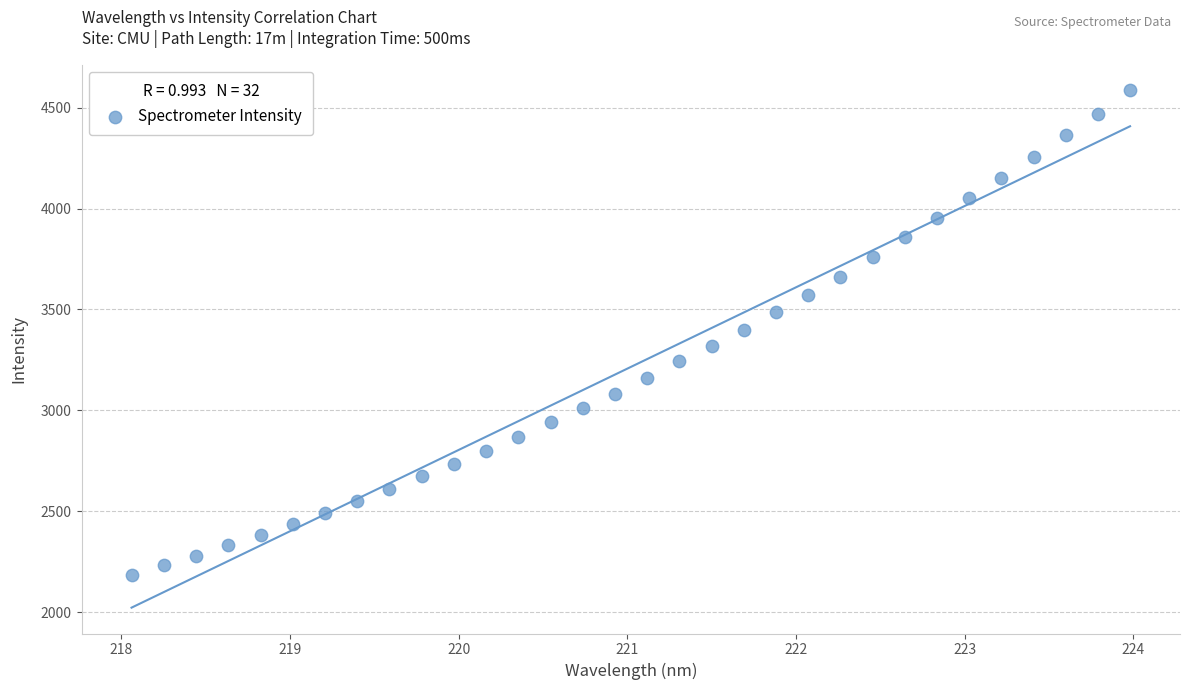

What is the range of Y values (max minus min)?

2399.1